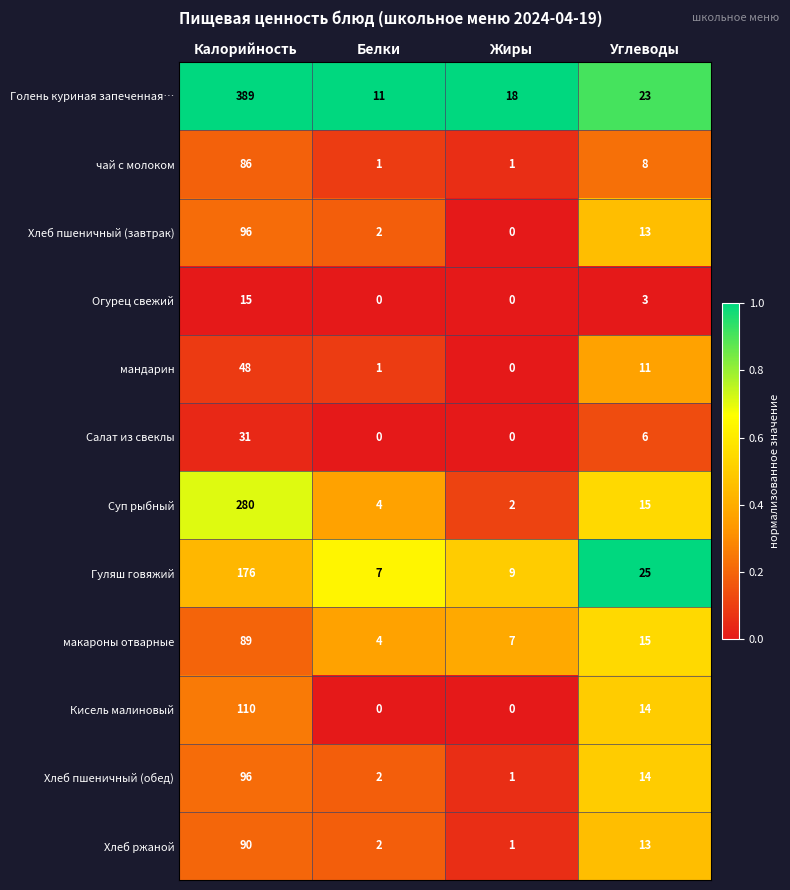

At which category is the sum across all series the highest?

Калорийность